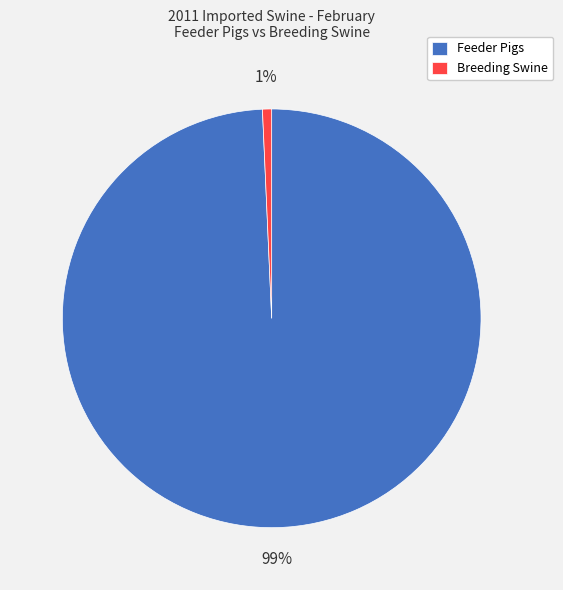

Rank the categories by value from highest to lowest.

Feeder Pigs, Breeding Swine